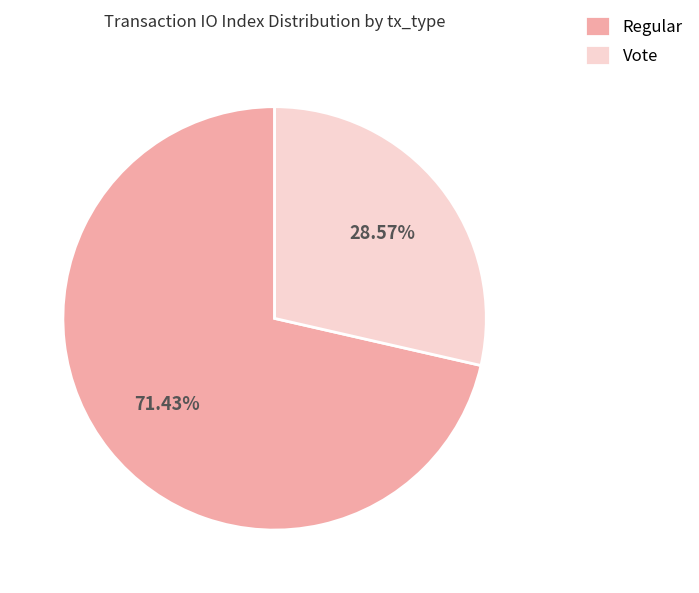

Rank the categories by value from highest to lowest.

Regular, Vote